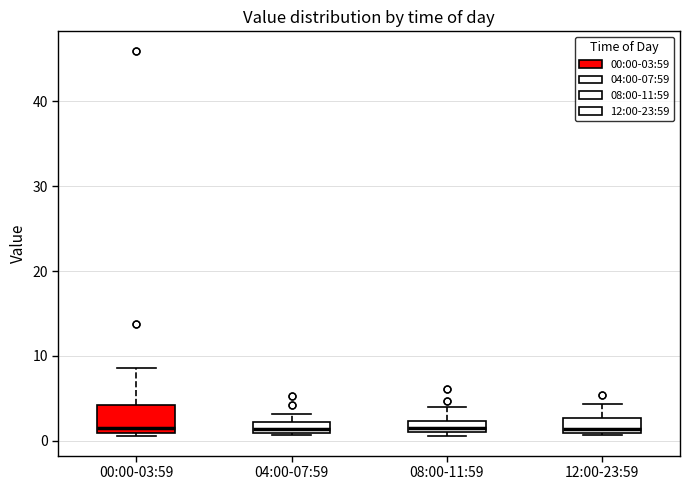

Comparing the boxes themselves (not the whiskers), which one is the tallest?

00:00-03:59